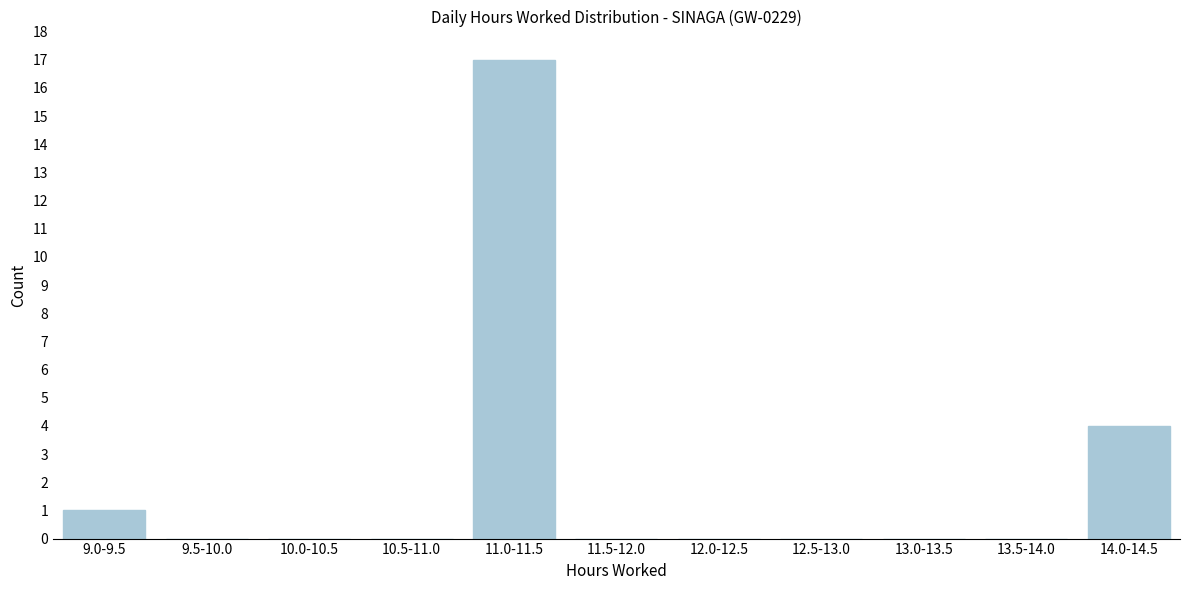

Reading left to right, what are all the values shown in this chart?

9.0-9.5=1	9.5-10.0=0	10.0-10.5=0	10.5-11.0=0	11.0-11.5=17	11.5-12.0=0	12.0-12.5=0	12.5-13.0=0	13.0-13.5=0	13.5-14.0=0	14.0-14.5=4